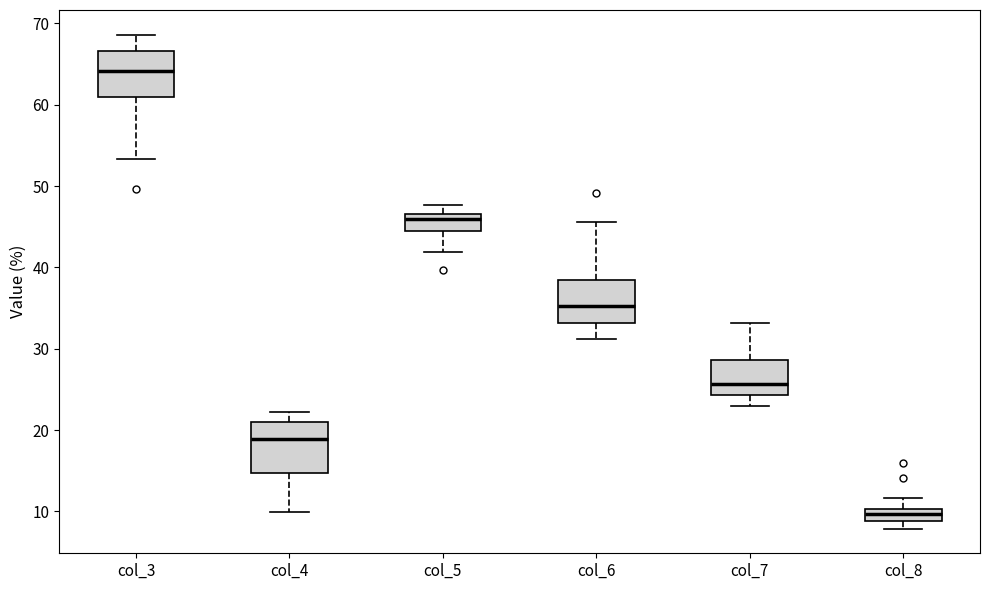

Where is the lower edge of the box for col_8 on the y-axis? The values are not printed on the chart, so give them approximately, as read against the axis.

9